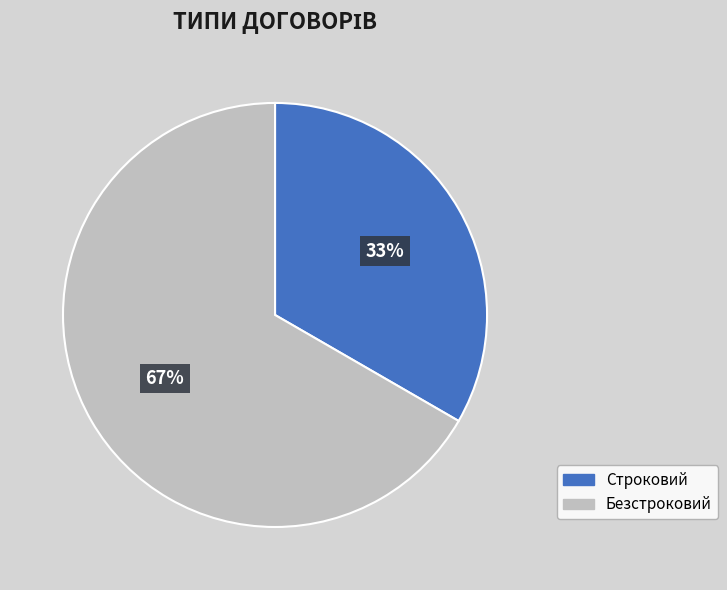

Does Строковий account for over 50% of the chart?

No